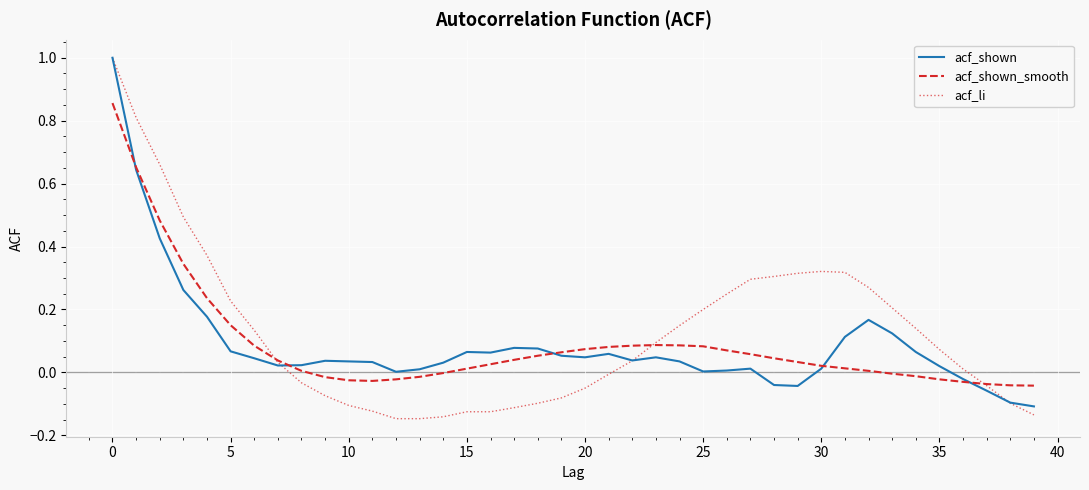

Which series has the widest spread of values?

acf_li